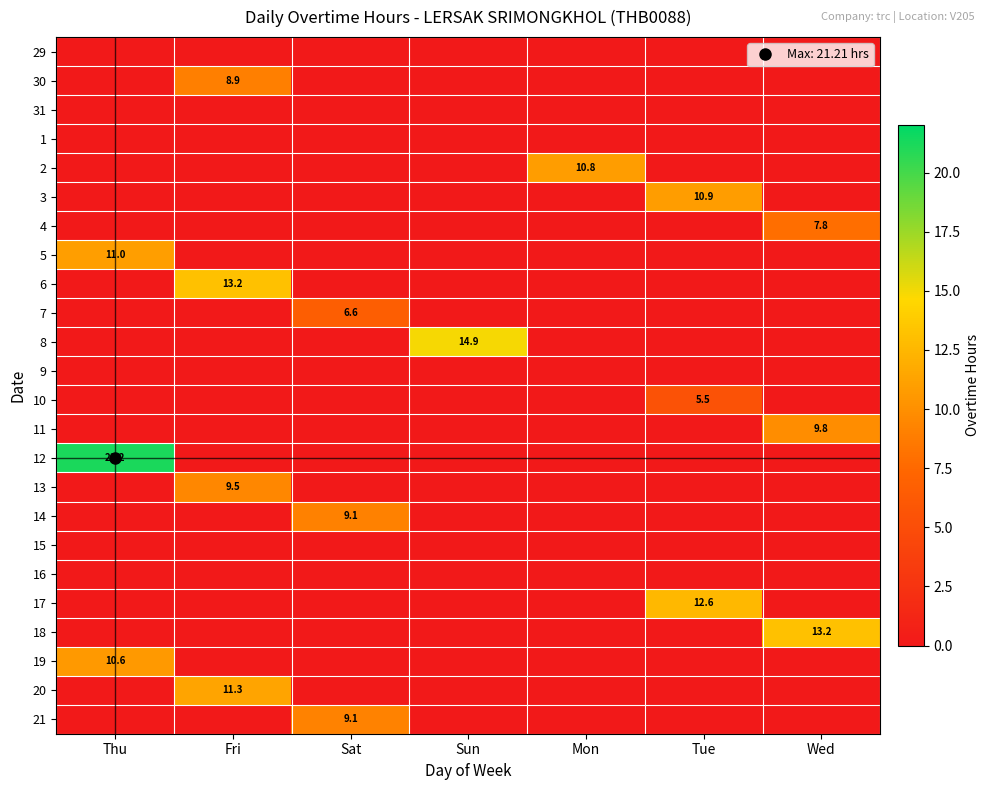

Is the value of 9 at Sun greater than the value of 29 at Tue?

No